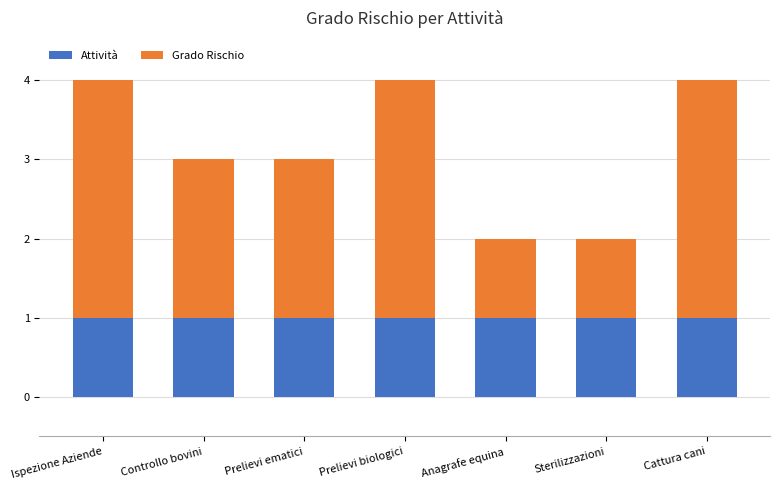

The Attività series shows 1 at Controllo bovini. True or false?

True